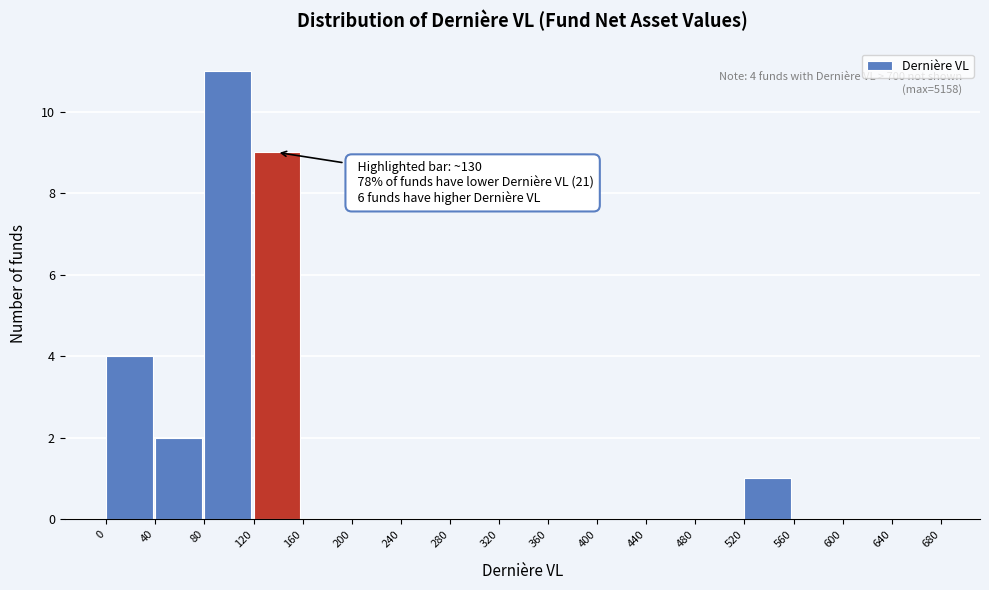

Over which range of the x-axis is the bar tallest?

80 to 120